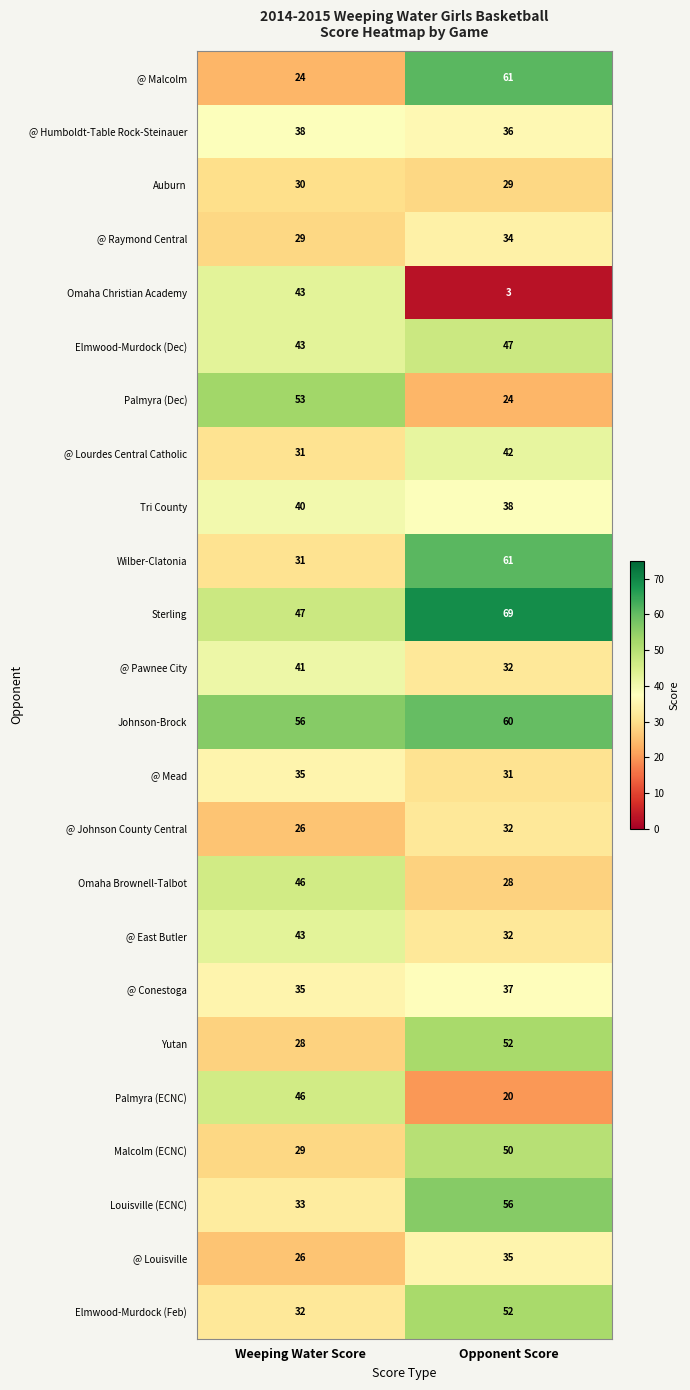

Is it true that @ Mead equals 35 at Weeping Water Score?

True